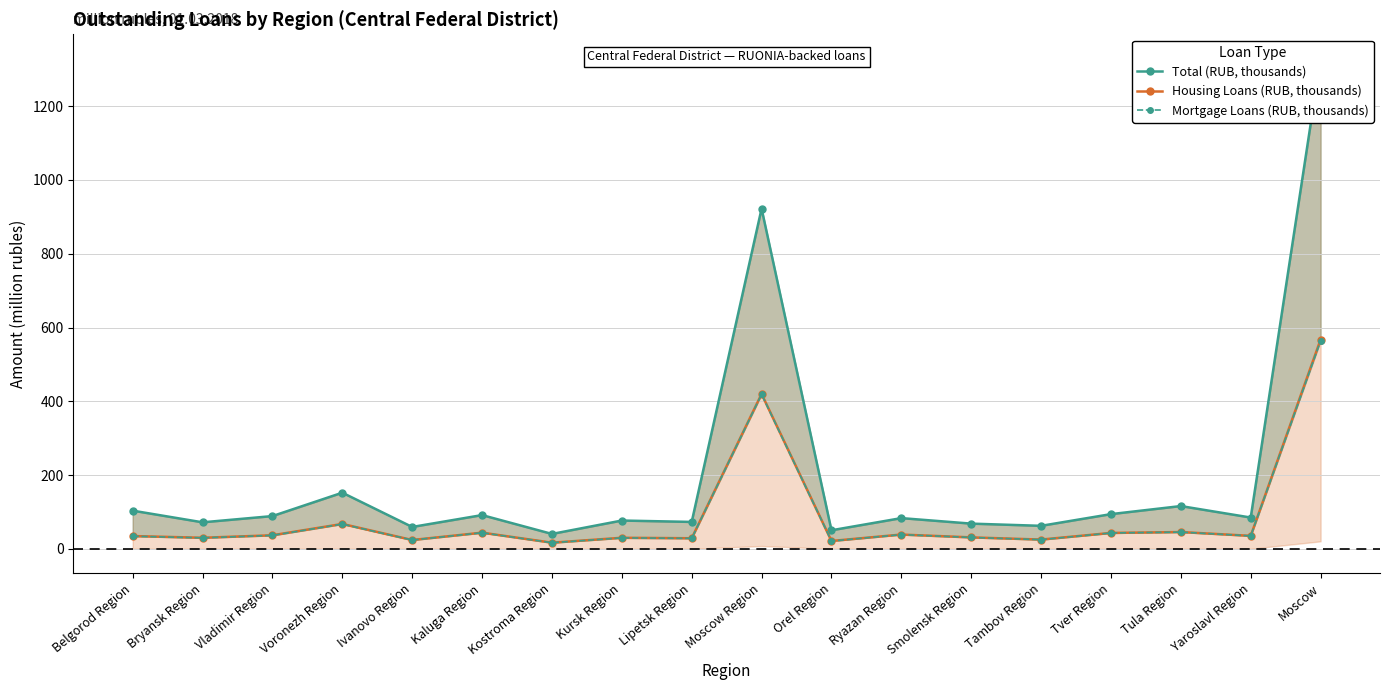

How many values in the Total (RUB, thousands) series are below 84?

9